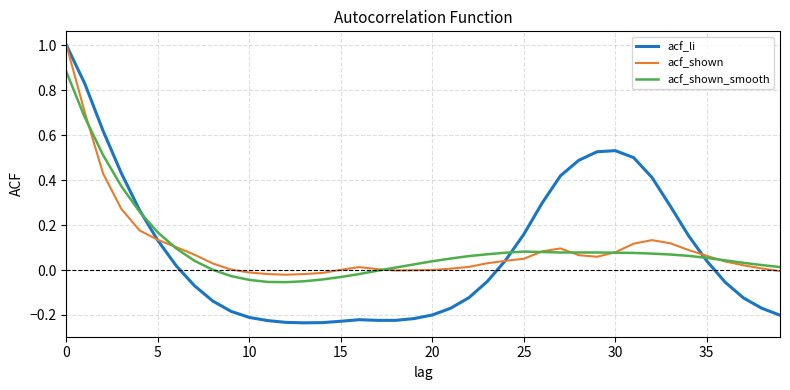

What is the greatest value displayed?

1.0